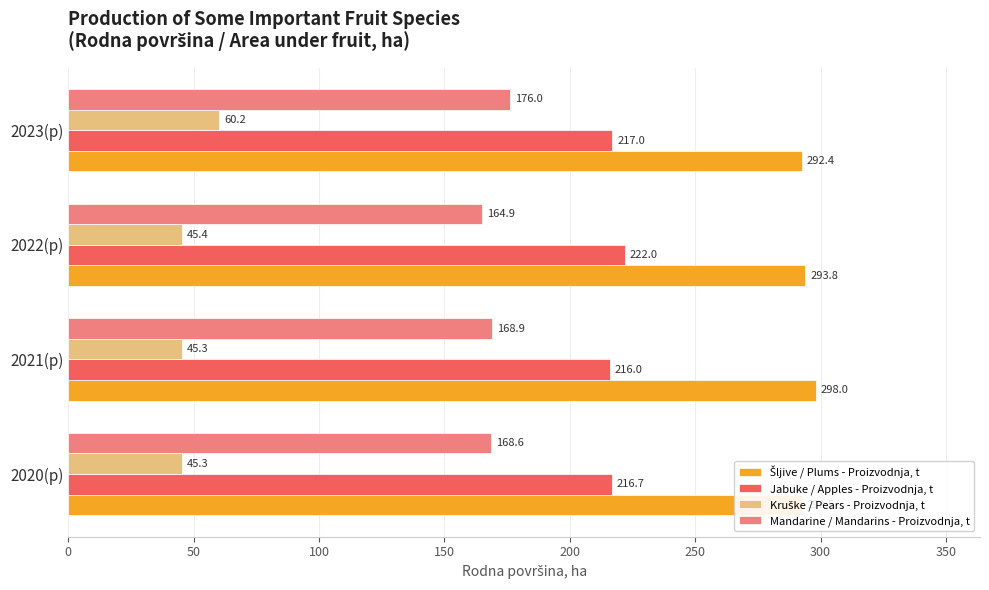

At which category is the sum across all series the highest?

2023(p)